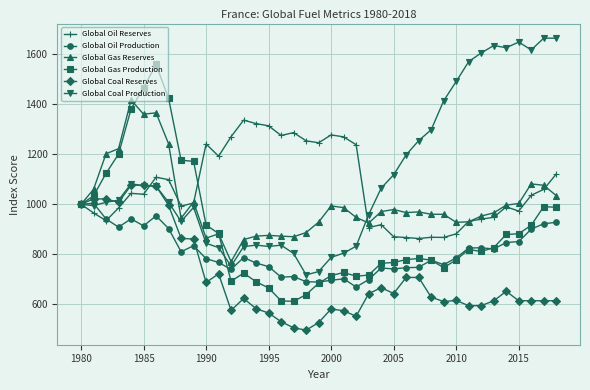

How many values in the Global Coal Reserves series exceed 623?

20